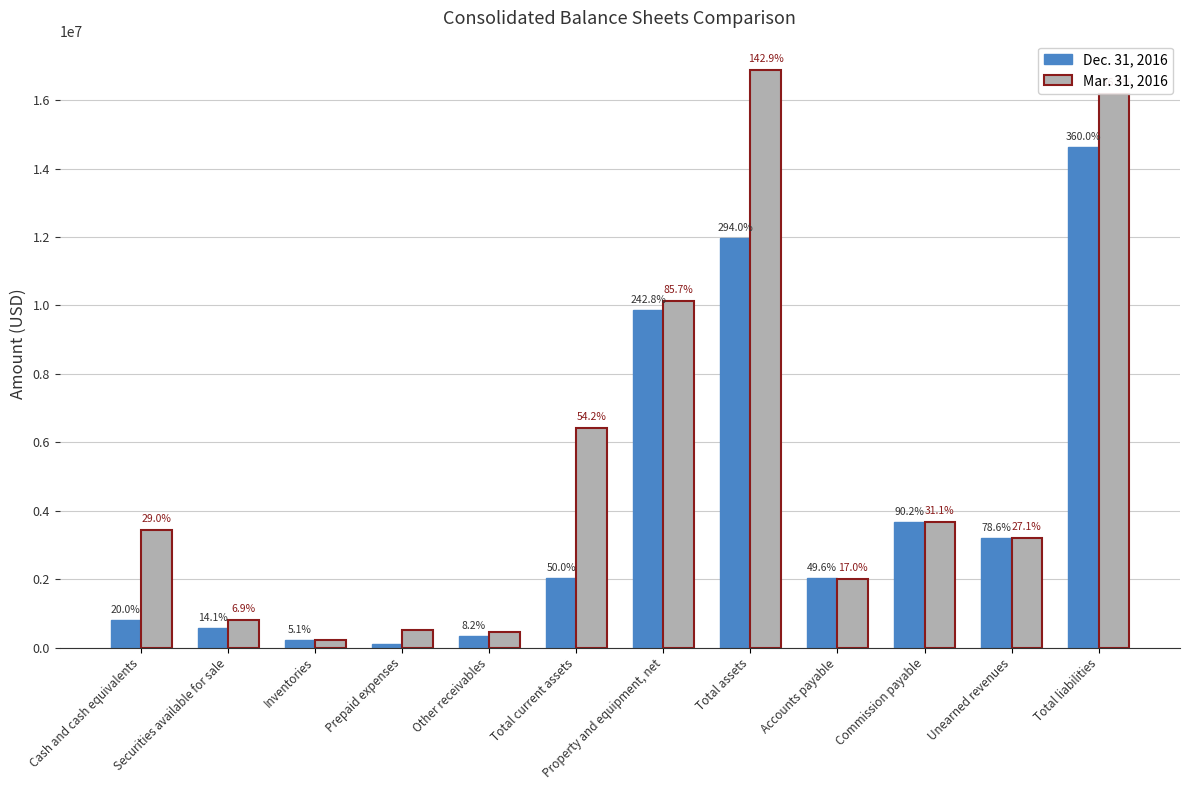

What is the average value of the Mar. 31, 2016 series?

5327569